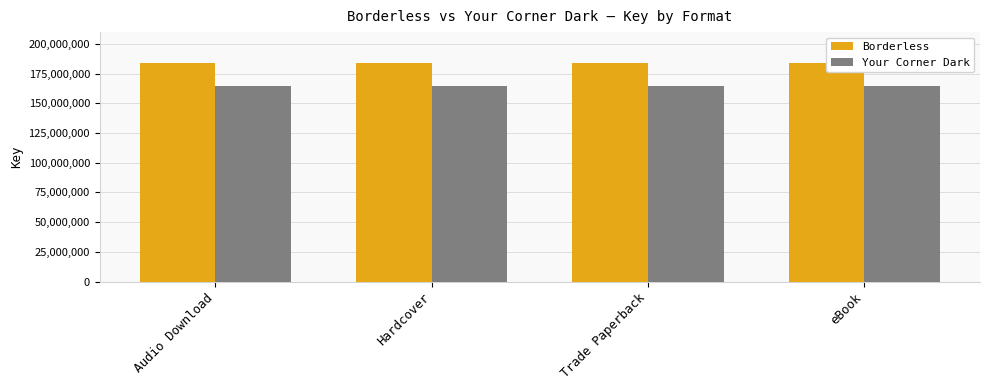

At which label does Borderless reach its minimum?

Audio Download